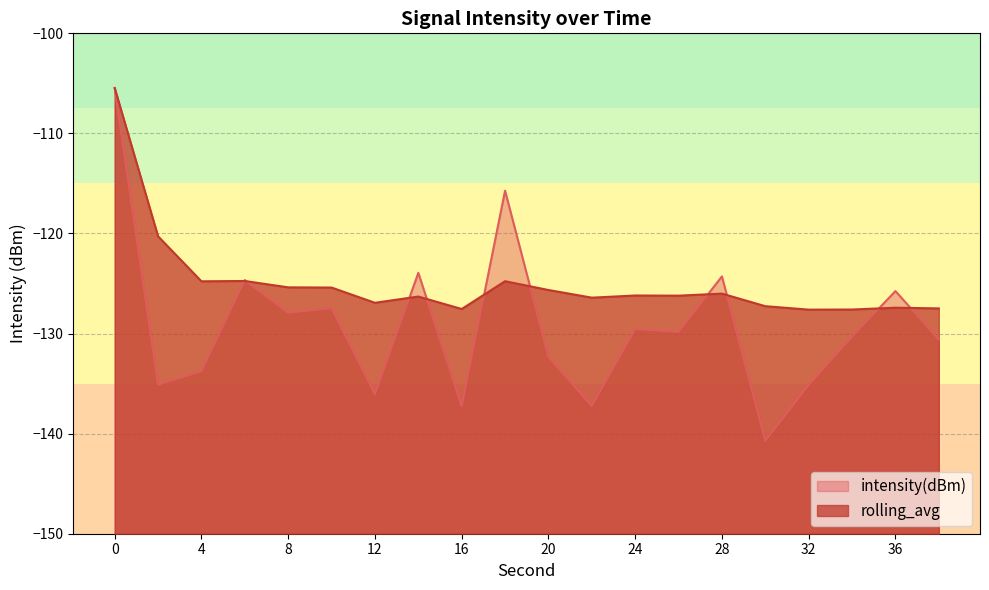

Which series has the widest spread of values?

intensity(dBm)